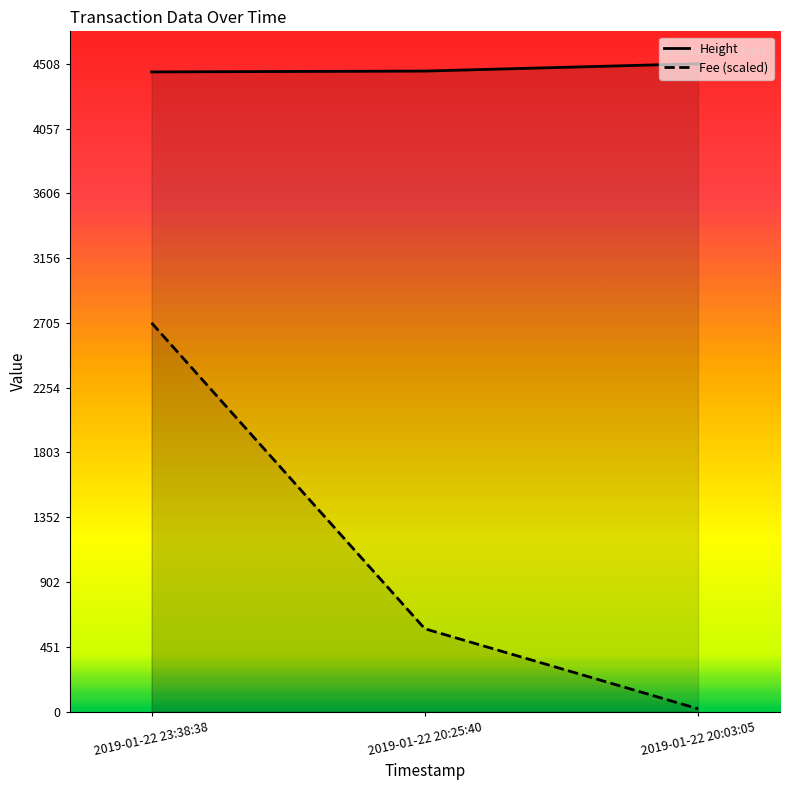

List the labels in order of Fee (scaled) value, largest first.

2019-01-22 23:38:38, 2019-01-22 20:25:40, 2019-01-22 20:03:05